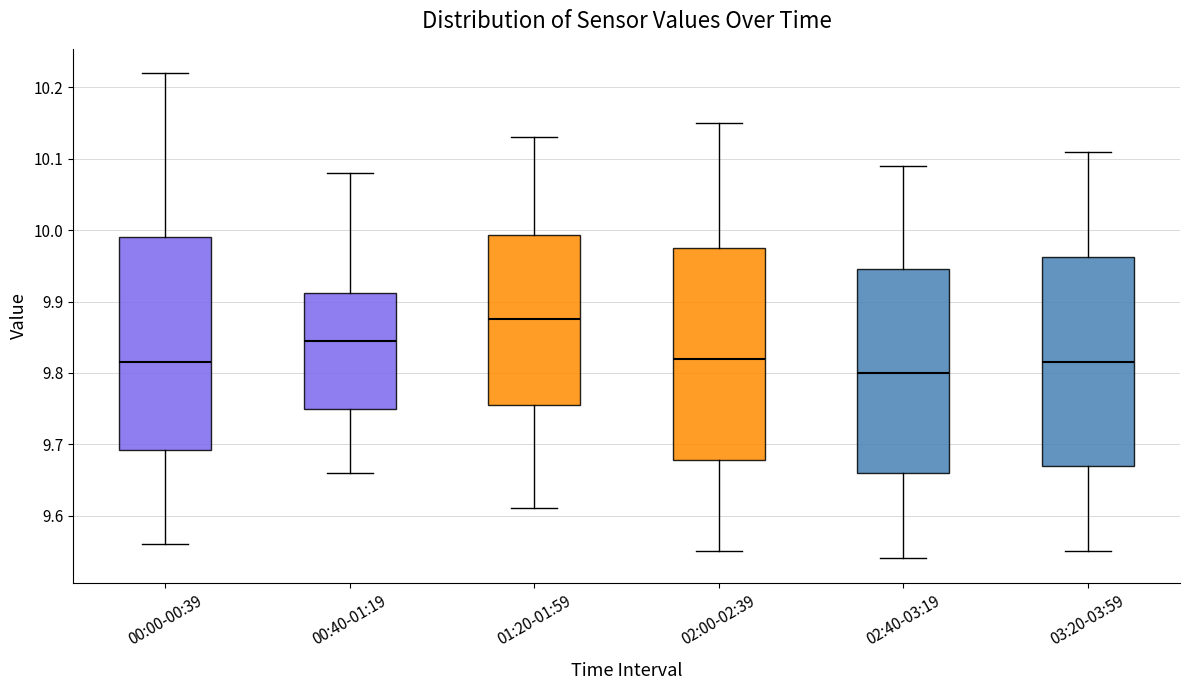

Reading left to right, transcribe this box plot: for each box, give where its median line is, the range the box spans, and where its two whiskers end, as read against the y-axis. The values are not printed on the chart, so give them approximately, as read against the axis.

00:00-00:39: median 9.82, box 9.69 to 9.99, whiskers 9.56 to 10.22
00:40-01:19: median 9.85, box 9.75 to 9.91, whiskers 9.66 to 10.08
01:20-01:59: median 9.88, box 9.76 to 9.99, whiskers 9.61 to 10.13
02:00-02:39: median 9.82, box 9.68 to 9.98, whiskers 9.55 to 10.15
02:40-03:19: median 9.80, box 9.66 to 9.95, whiskers 9.54 to 10.09
03:20-03:59: median 9.82, box 9.67 to 9.96, whiskers 9.55 to 10.11